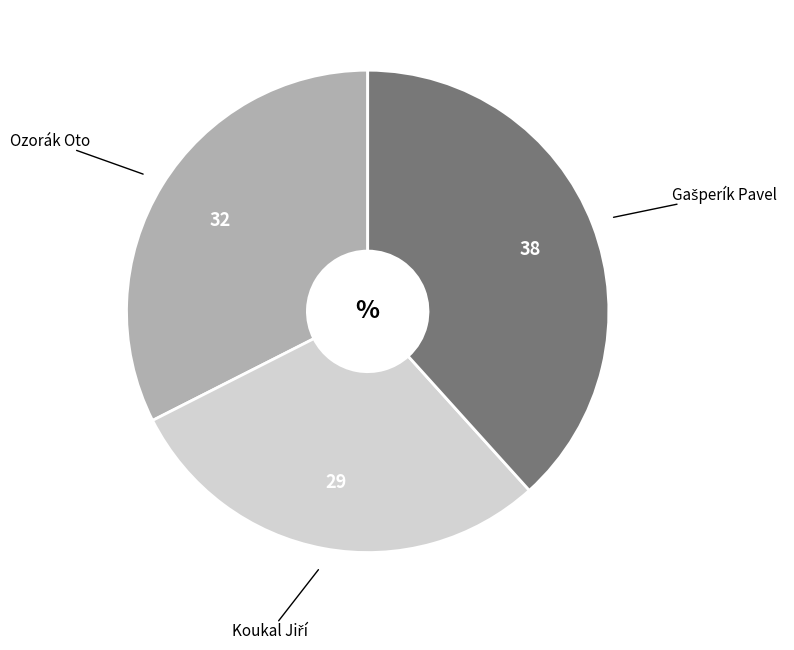

Is there a majority slice in this chart?

No